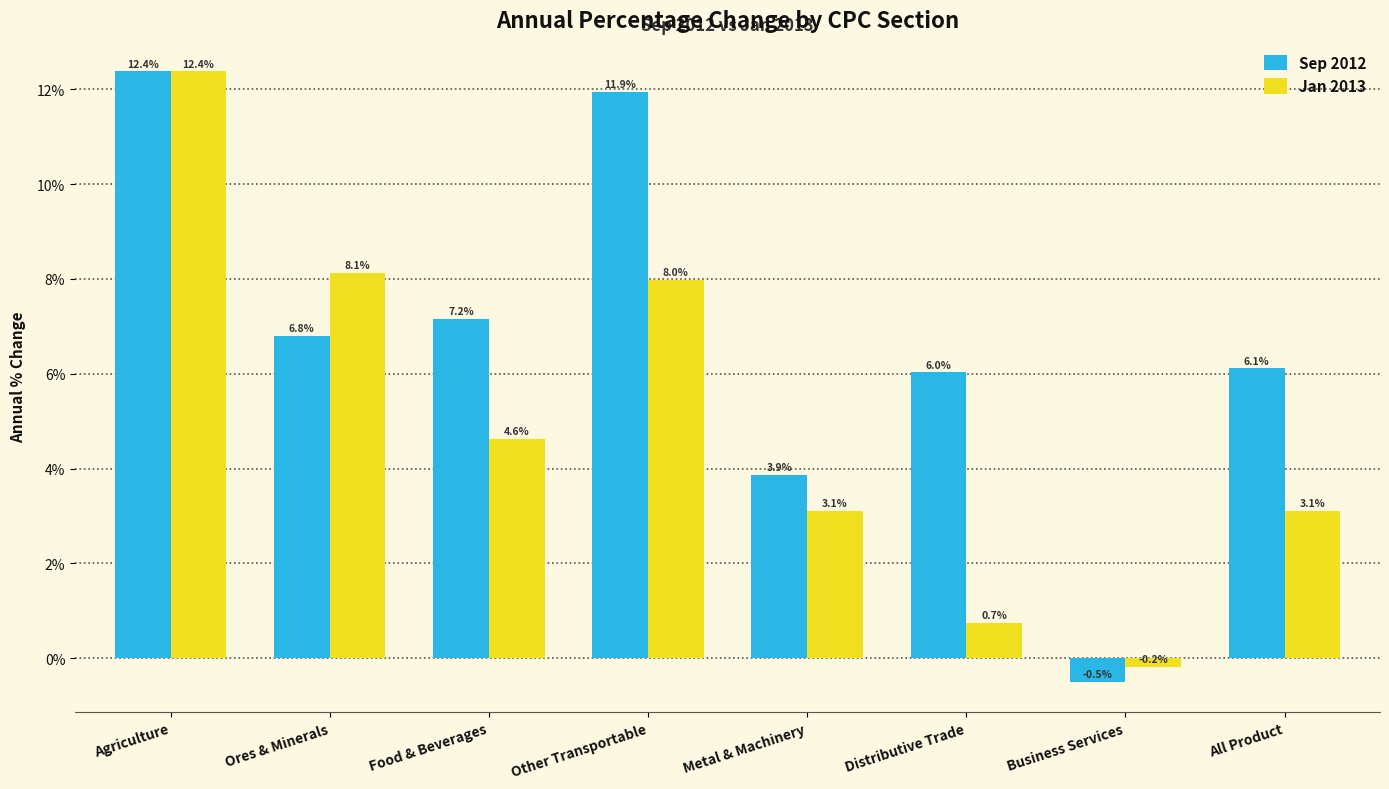

How many positive values does the Sep 2012 series have?

7